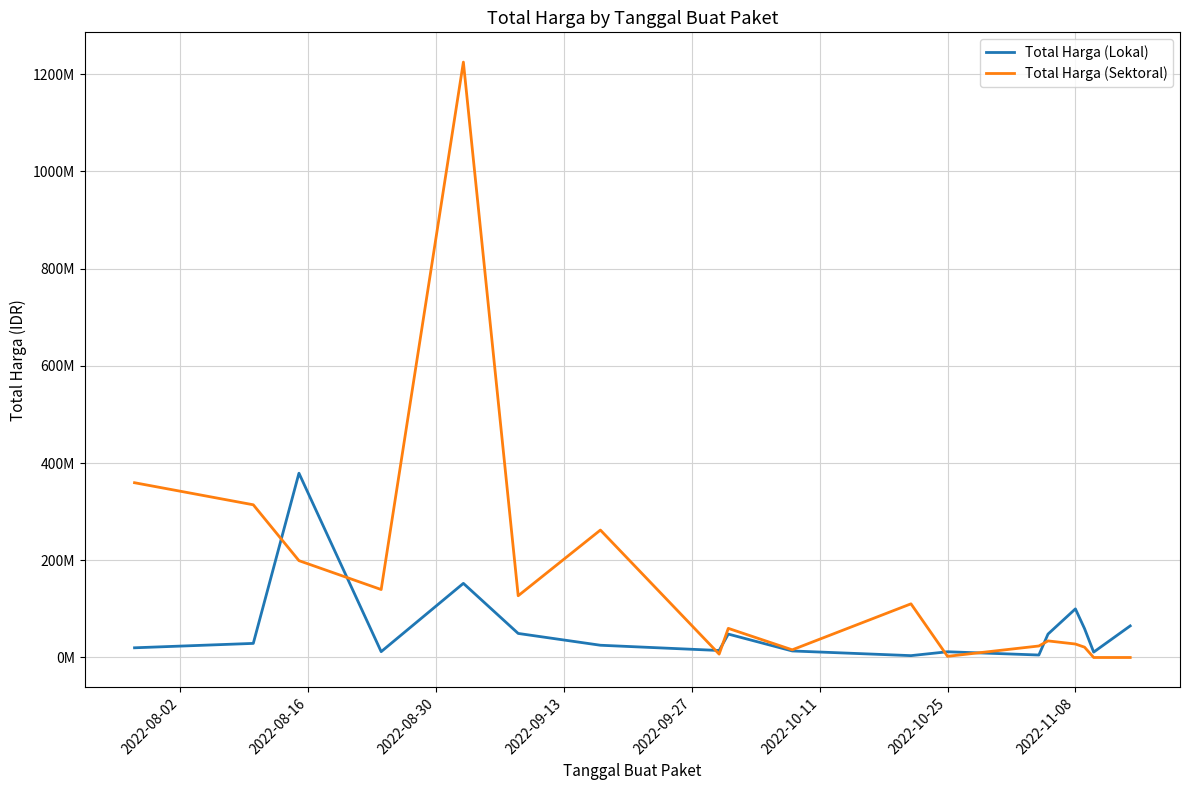

List the series in order of their overall mean, lowest first.

Total Harga (Lokal), Total Harga (Sektoral)